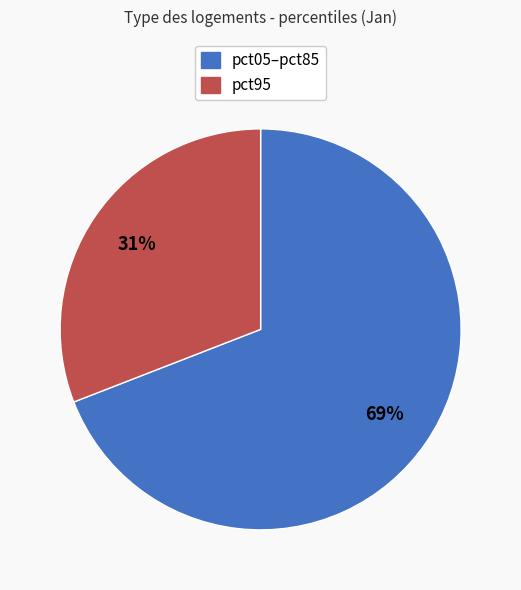

How many slices are in this pie chart?

2